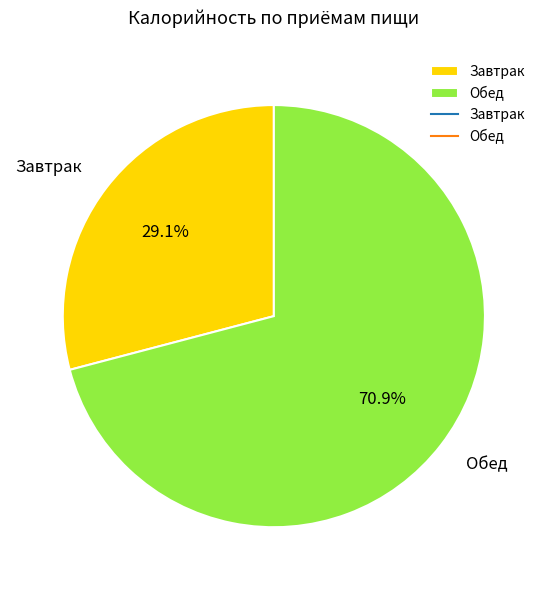

Which category has the smallest portion of the pie?

Завтрак